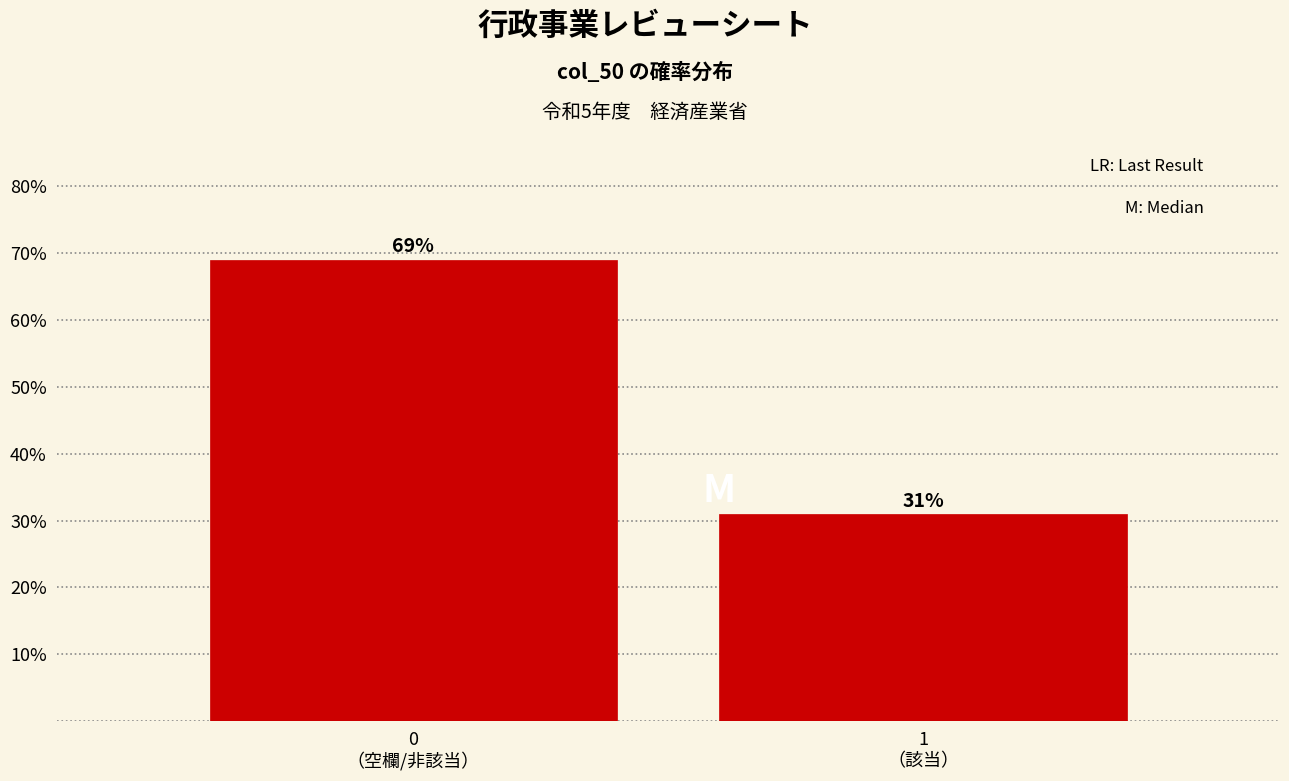

Reading left to right, transcribe all the data shown in this chart.

69	31